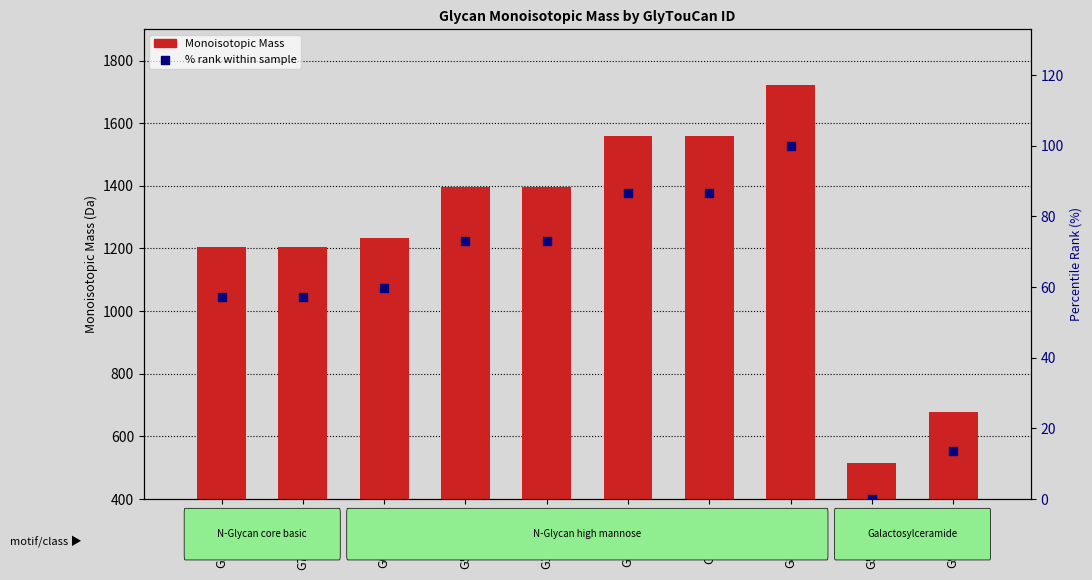

Which series has the widest spread of Y values?

Monoisotopic Mass